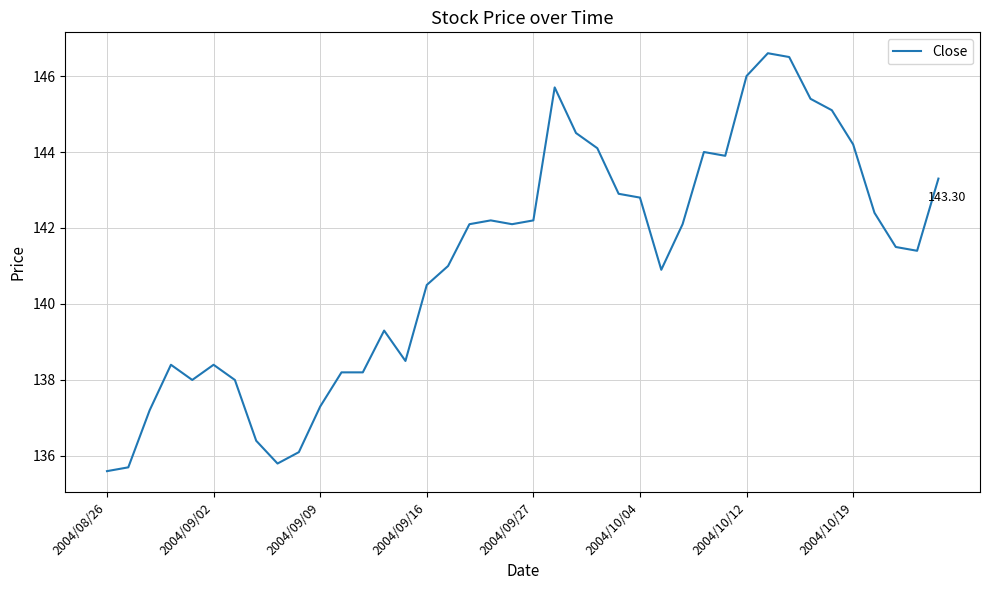

How many lines are shown in the chart?

1